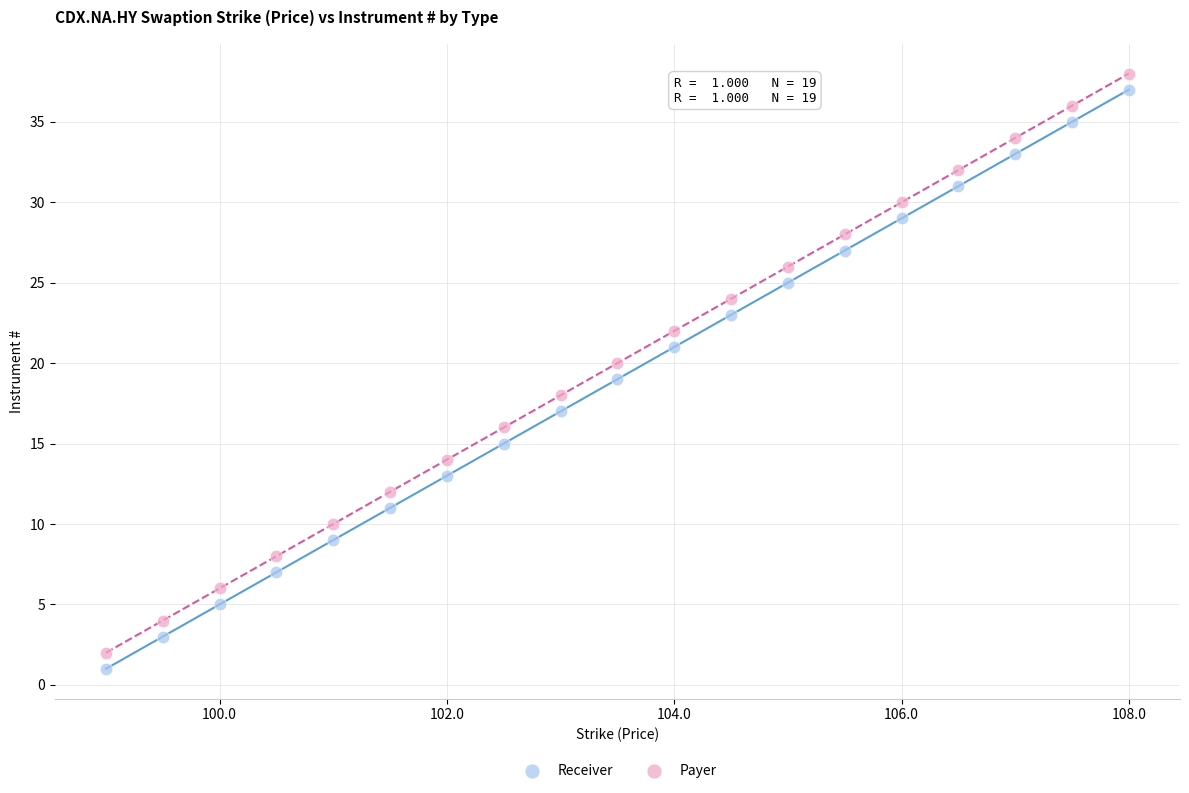

Across all data points, what is the range of Y values (max minus min)?

37